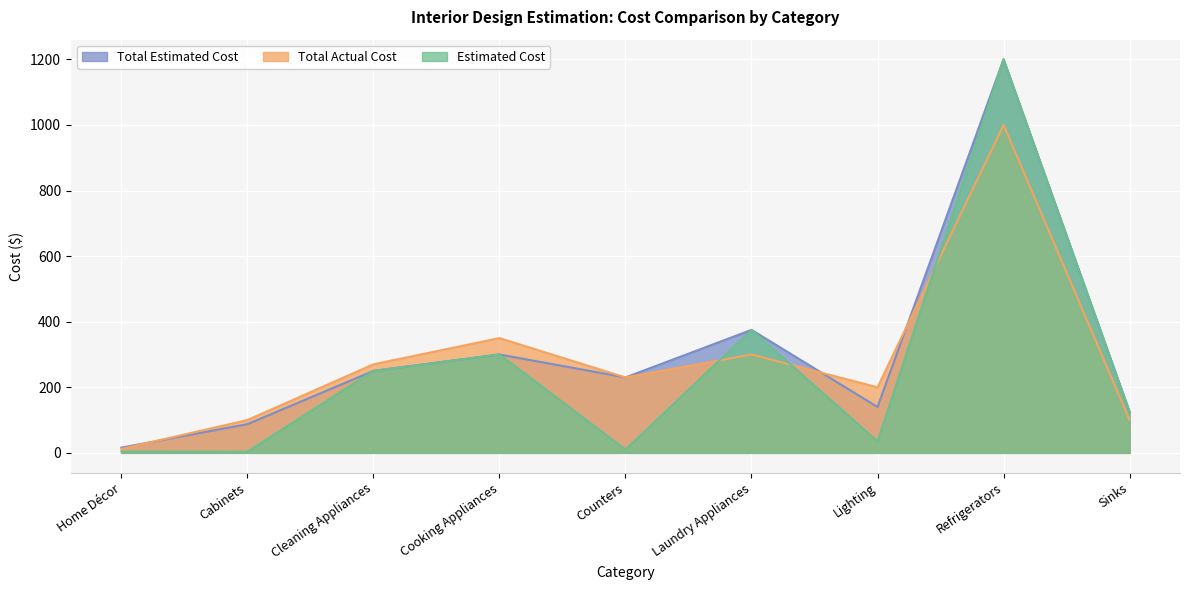

How many lines are shown in the chart?

3